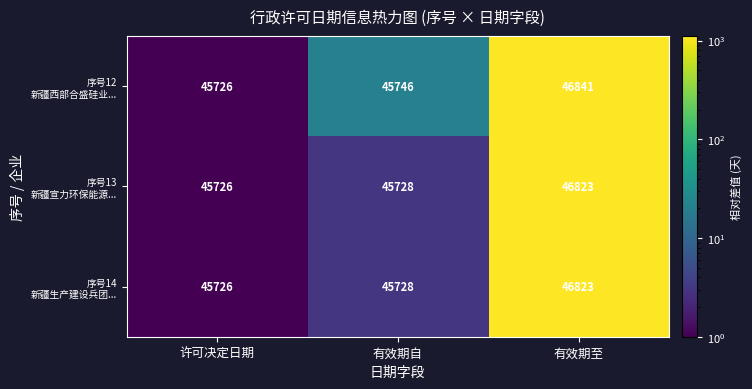

What is the difference between the highest and lowest values at 有效期自?

18